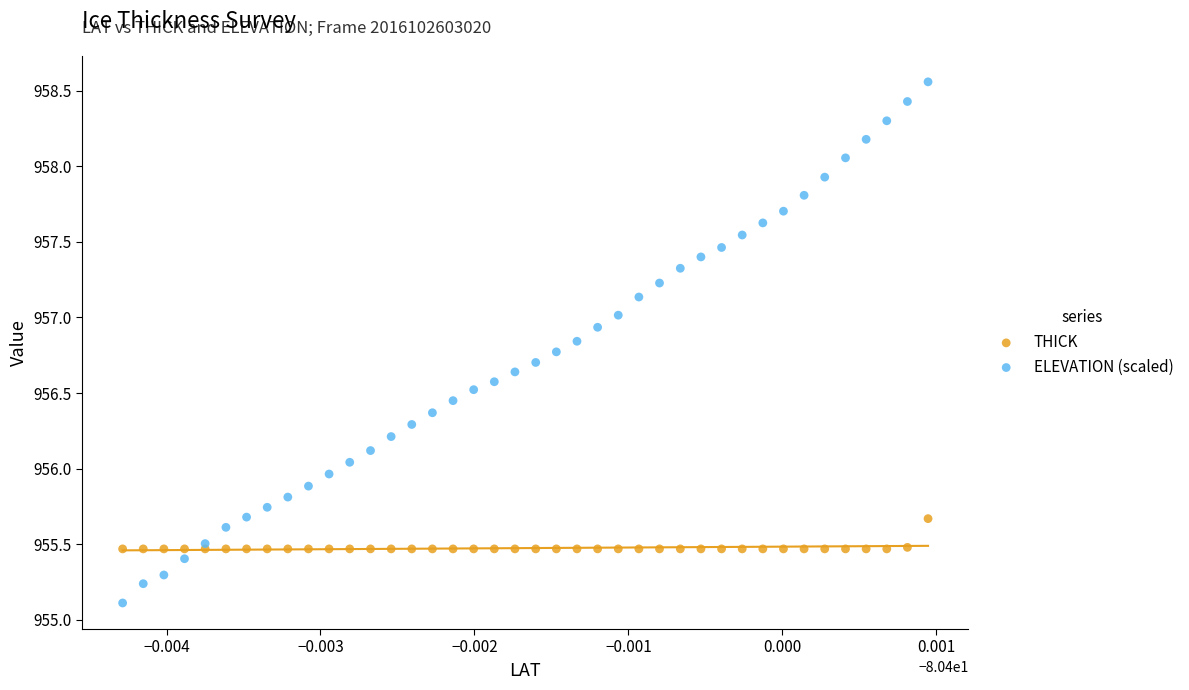

In the THICK series, what Y value is closest to 955?

955.5